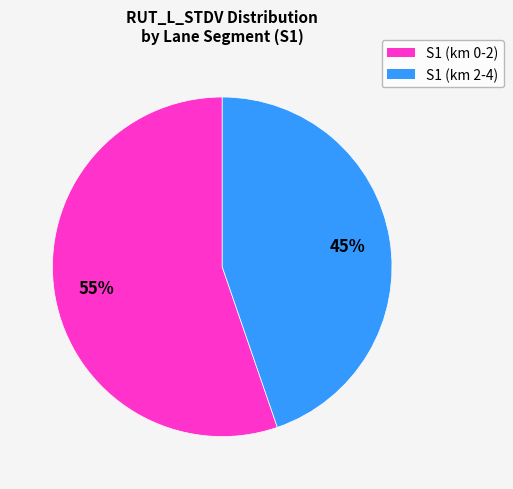

Is there a majority slice in this chart?

Yes